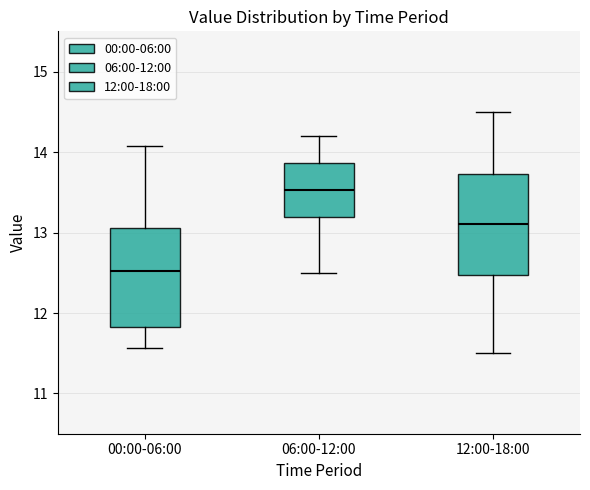

Reading left to right, read every box against the y-axis: the position of its median line, the range the box covers, and the ends of its whiskers. The values are not printed on the chart, so give them approximately, as read against the axis.

00:00-06:00: median 12.5, box 11.8 to 13.1, whiskers 11.6 to 14.1
06:00-12:00: median 13.5, box 13.2 to 13.9, whiskers 12.5 to 14.2
12:00-18:00: median 13.1, box 12.5 to 13.7, whiskers 11.5 to 14.5